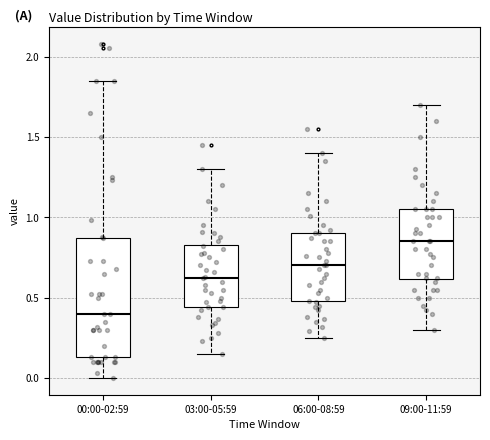

Reading left to right, read every box against the y-axis: the position of its median line, the range the box covers, and the ends of its whiskers. The values are not printed on the chart, so give them approximately, as read against the axis.

00:00-02:59: median 0.40, box 0.15 to 0.85, whiskers 0.00 to 1.85
03:00-05:59: median 0.65, box 0.45 to 0.85, whiskers 0.15 to 1.30
06:00-08:59: median 0.70, box 0.50 to 0.90, whiskers 0.25 to 1.40
09:00-11:59: median 0.85, box 0.60 to 1.05, whiskers 0.30 to 1.70